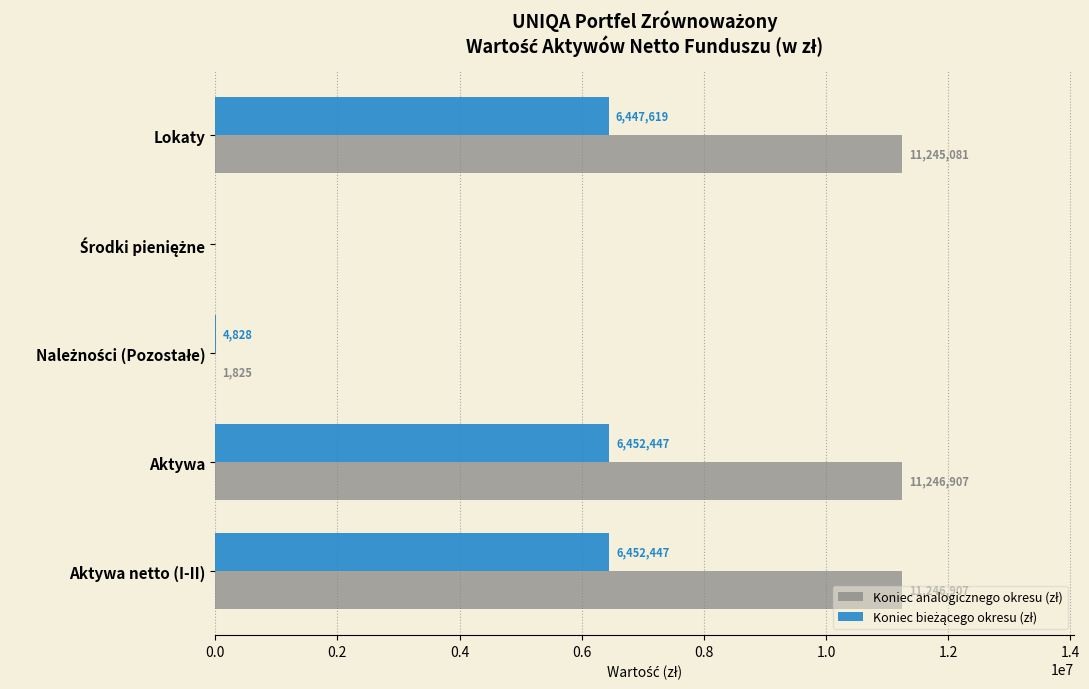

Reading left to right, list all the values displayed in this chart.

Koniec analogicznego okresu (zł): 11245081.5	0.0	1825.4	11246906.9	11246906.9
Koniec bieżącego okresu (zł): 6447618.7	0.0	4828.2	6452447.0	6452447.0